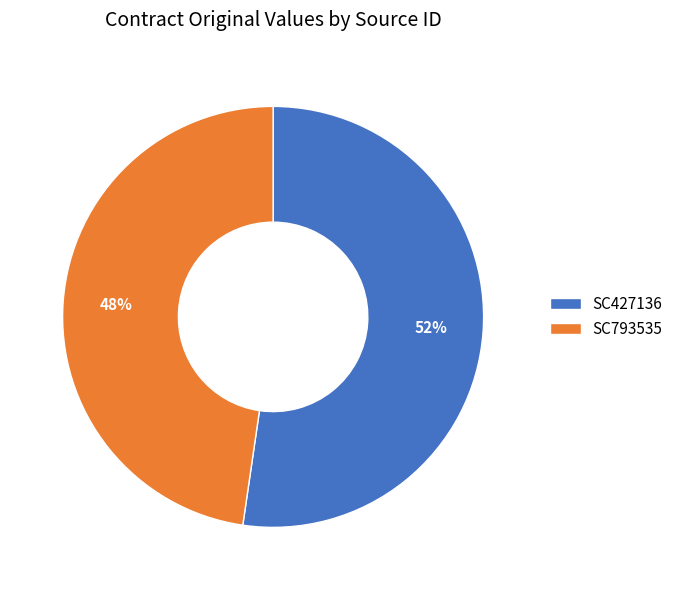

Is it true that SC427136 is 42% of the pie?

False